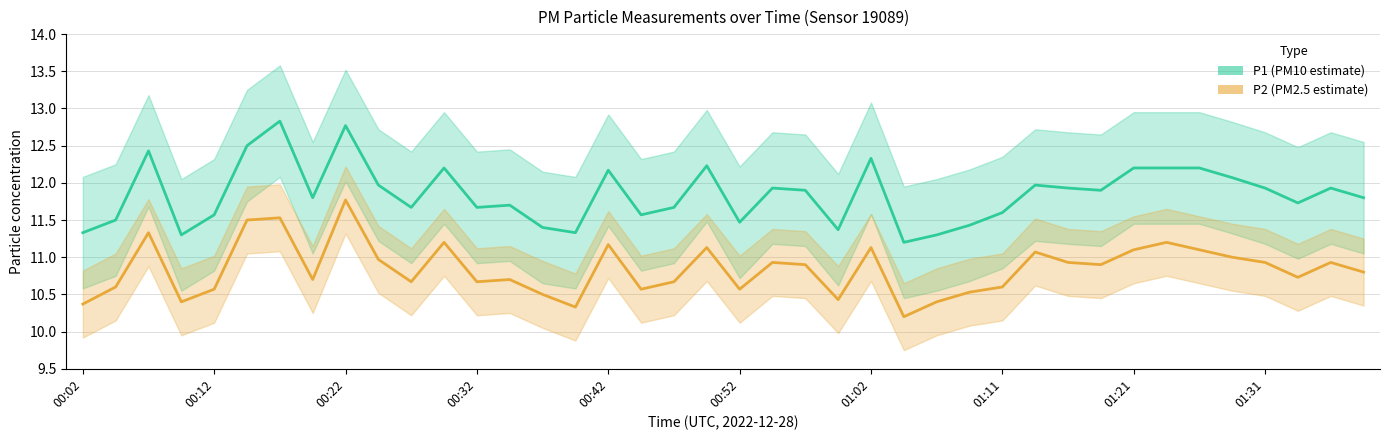

Which series has the largest total across all categories?

P1